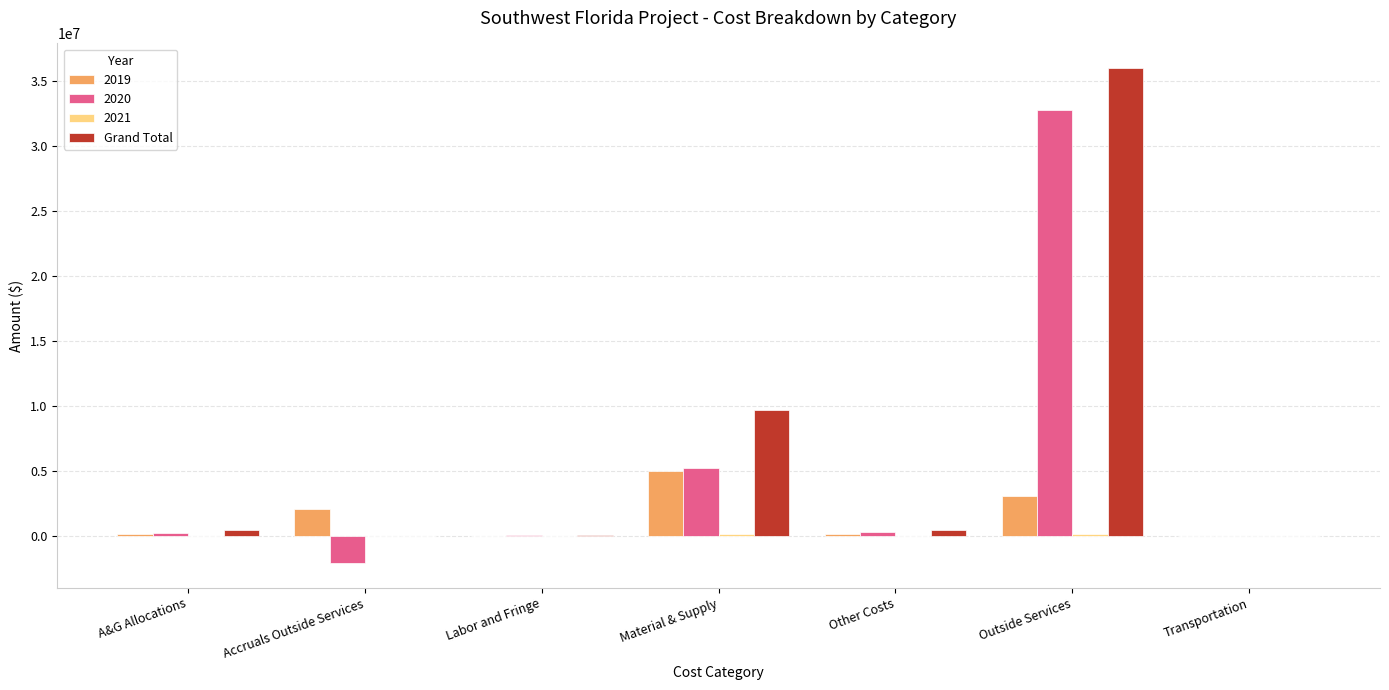

Between A&G Allocations and Material & Supply, which series saw the biggest shift?

Grand Total